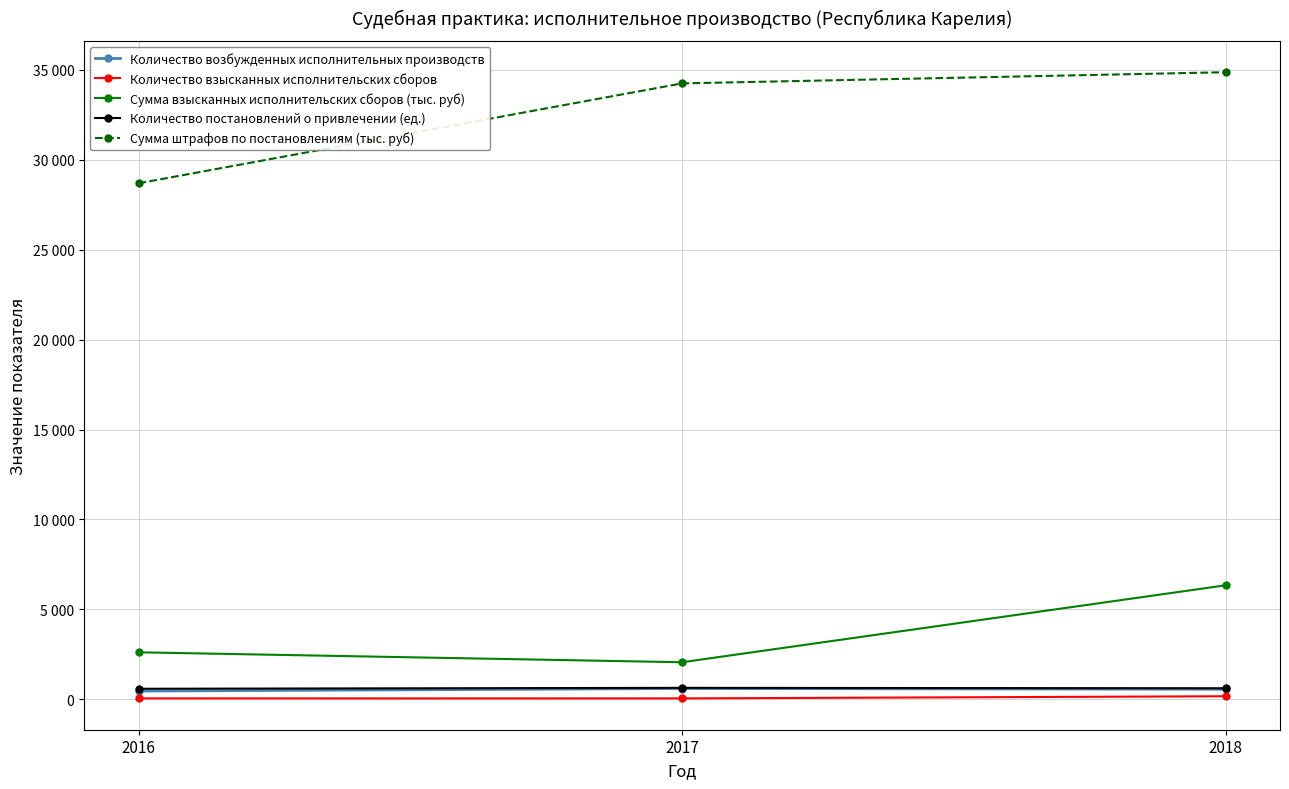

Which series changed the most between 2016 and 2017?

Сумма штрафов по постановлениям (тыс. руб)